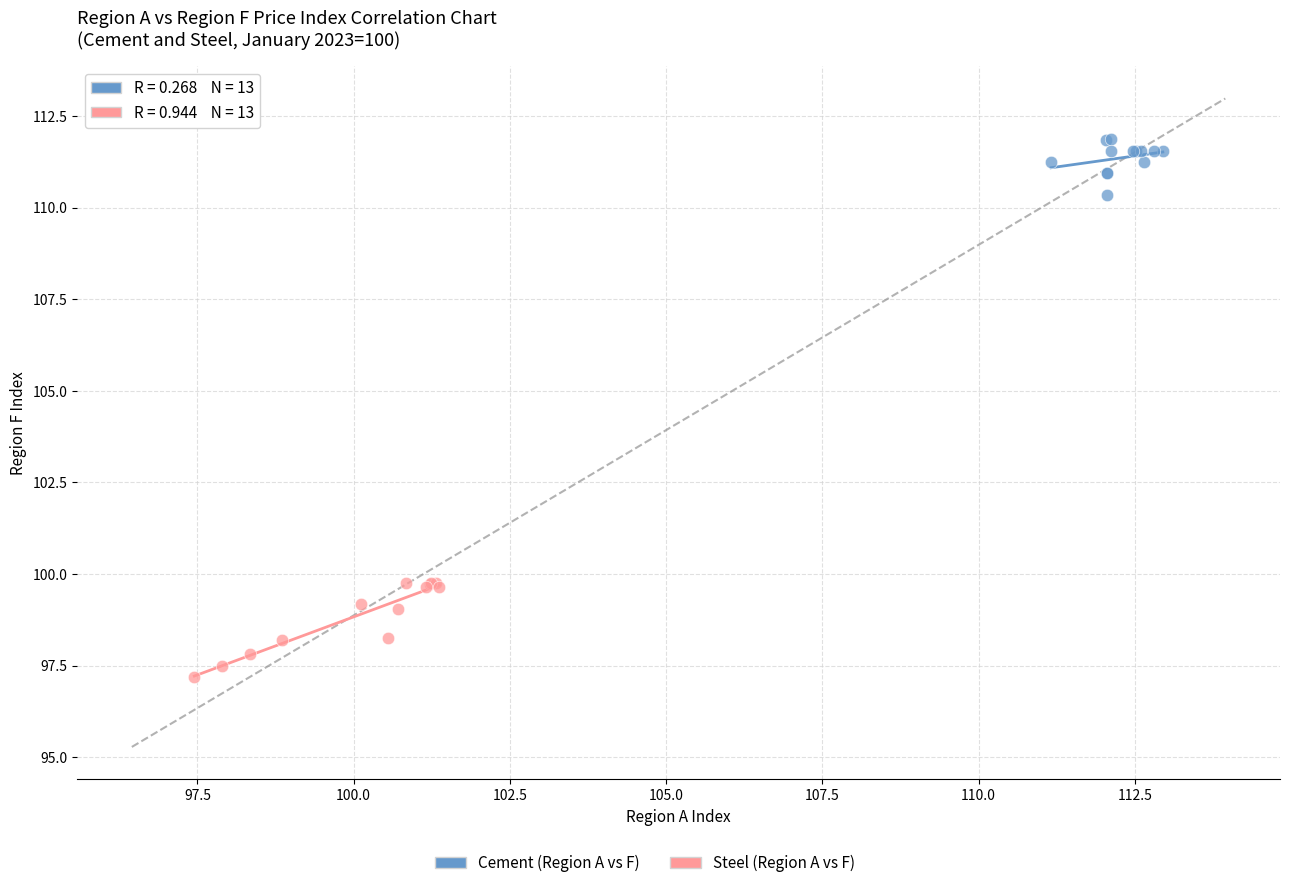

Which series contains the highest Y value?

Cement (Region A vs F)